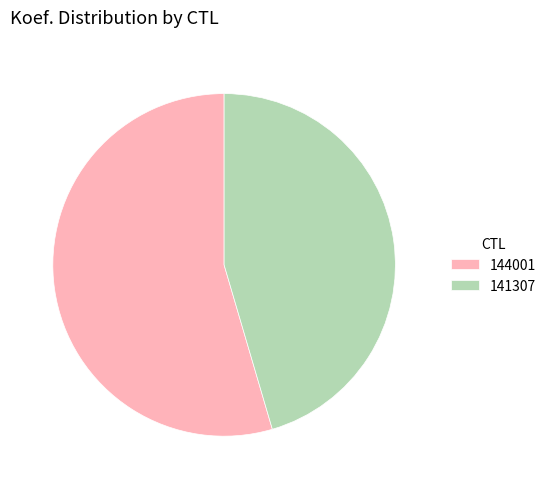

Is it true that 141307 is 55% of the pie?

False